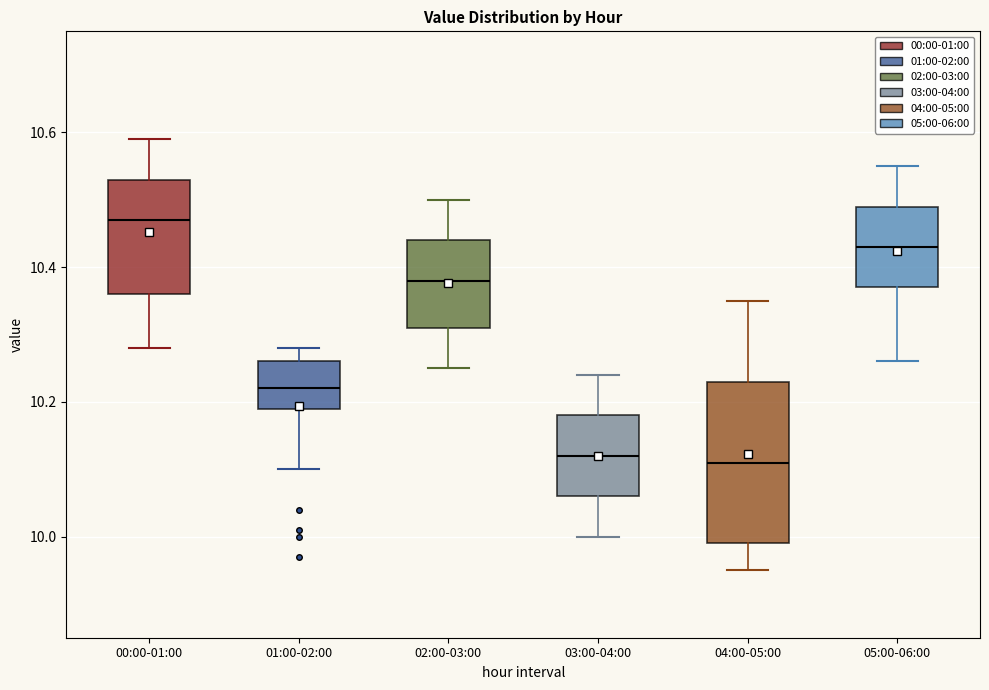

Reading left to right, transcribe this box plot: for each box, give where its median line is, the range the box spans, and where its two whiskers end, as read against the y-axis. The values are not printed on the chart, so give them approximately, as read against the axis.

00:00-01:00: median 10.48, box 10.36 to 10.54, whiskers 10.28 to 10.60
01:00-02:00: median 10.22, box 10.20 to 10.26, whiskers 10.10 to 10.28
02:00-03:00: median 10.38, box 10.32 to 10.44, whiskers 10.26 to 10.50
03:00-04:00: median 10.12, box 10.06 to 10.18, whiskers 10.00 to 10.24
04:00-05:00: median 10.12, box 10.00 to 10.24, whiskers 9.96 to 10.36
05:00-06:00: median 10.44, box 10.38 to 10.50, whiskers 10.26 to 10.56